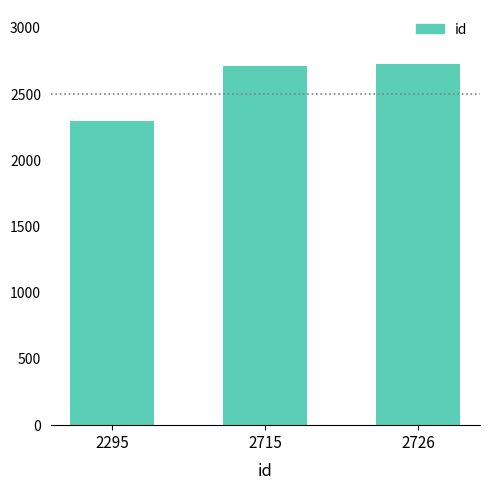

Where is the data nearest to the value 2510?

2715